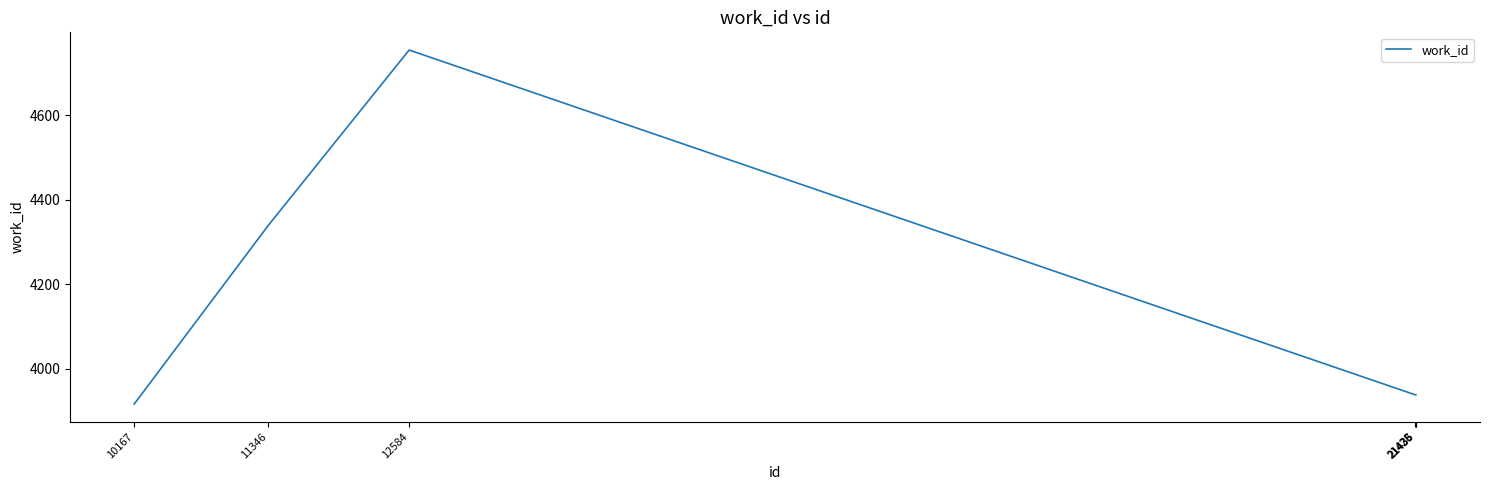

How many lines are shown in the chart?

1